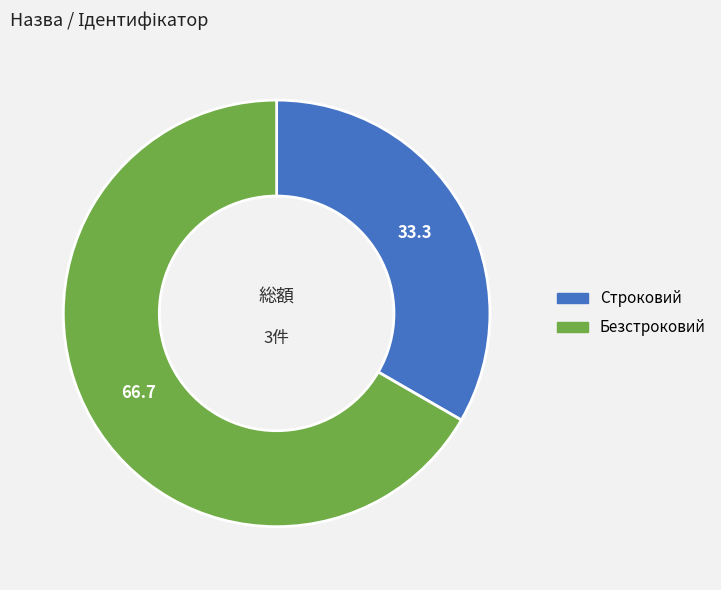

Do Безстроковий and Строковий together represent more than half of the pie?

Yes